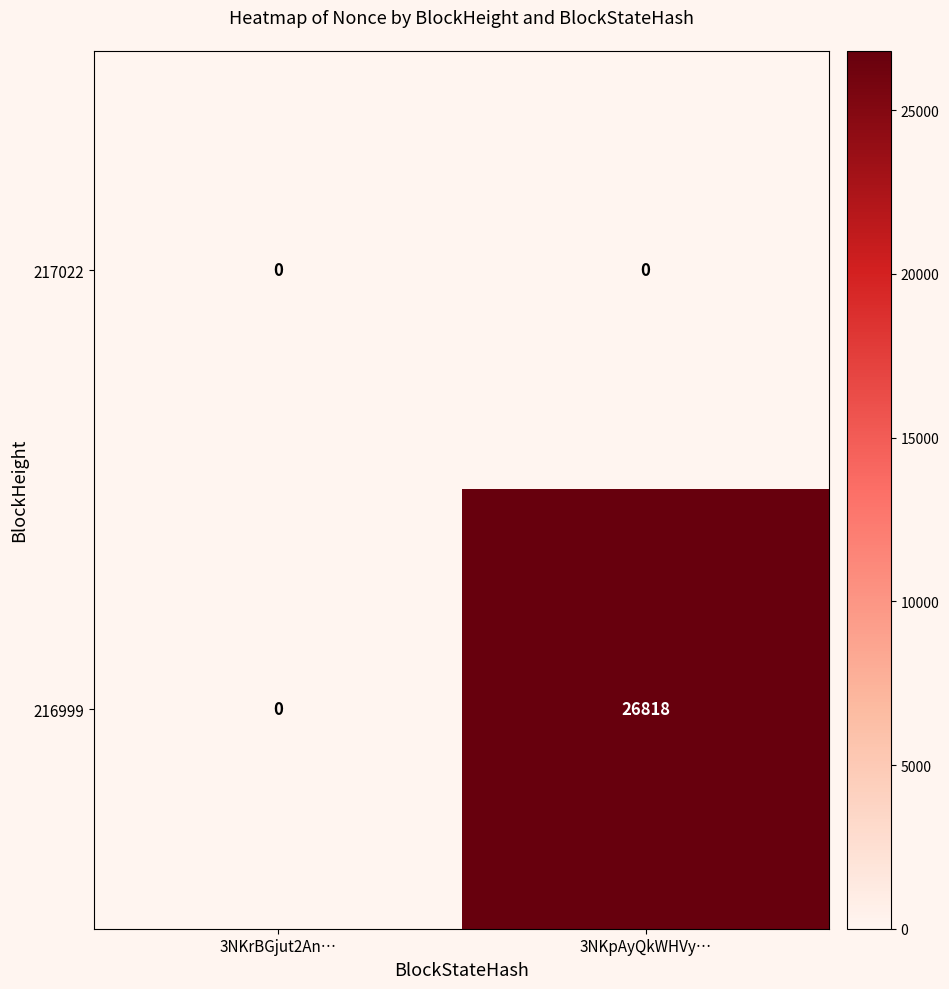

How many values in 216999 are above zero?

1